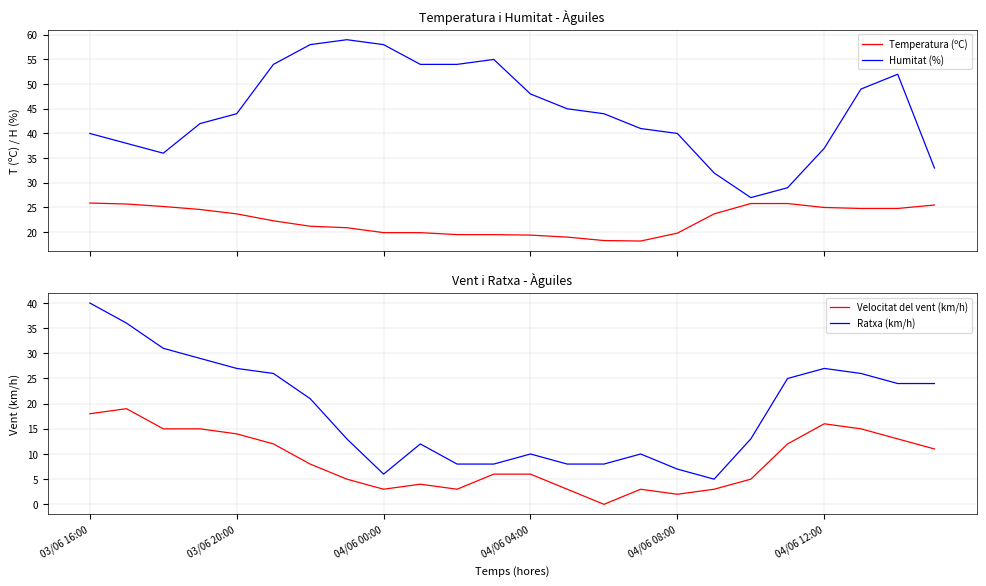

Reading left to right, list all the values displayed in this chart.

Temperatura (ºC): 25.9	25.7	25.2	24.6	23.7	22.3	21.2	20.9	19.9	19.9	19.5	19.5	19.4	19.0	18.3	18.2	19.8	23.7	25.8	25.8	25.0	24.8	24.8	25.5
Humitat (%): 40.0	38.0	36.0	42.0	44.0	54.0	58.0	59.0	58.0	54.0	54.0	55.0	48.0	45.0	44.0	41.0	40.0	32.0	27.0	29.0	37.0	49.0	52.0	33.0
Velocitat del vent (km/h): 18.0	19.0	15.0	15.0	14.0	12.0	8.0	5.0	3.0	4.0	3.0	6.0	6.0	3.0	0.0	3.0	2.0	3.0	5.0	12.0	16.0	15.0	13.0	11.0
Ratxa (km/h): 40.0	36.0	31.0	29.0	27.0	26.0	21.0	13.0	6.0	12.0	8.0	8.0	10.0	8.0	8.0	10.0	7.0	5.0	13.0	25.0	27.0	26.0	24.0	24.0